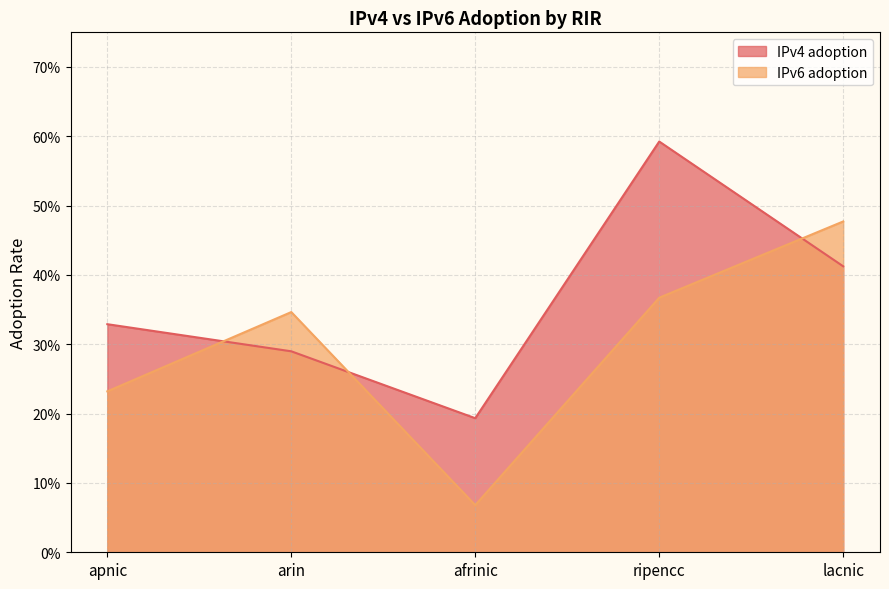

Is the value of IPv6 adoption at ripencc greater than the value of IPv4 adoption at apnic?

Yes